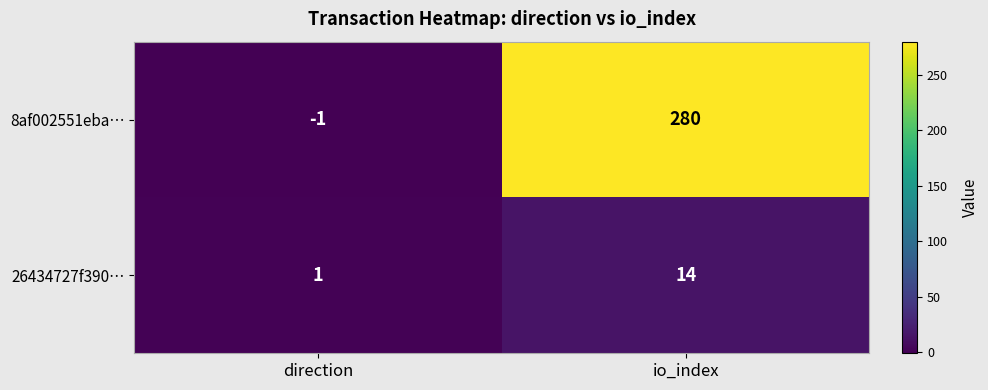

List the labels in order of 26434727f390… value, largest first.

io_index, direction